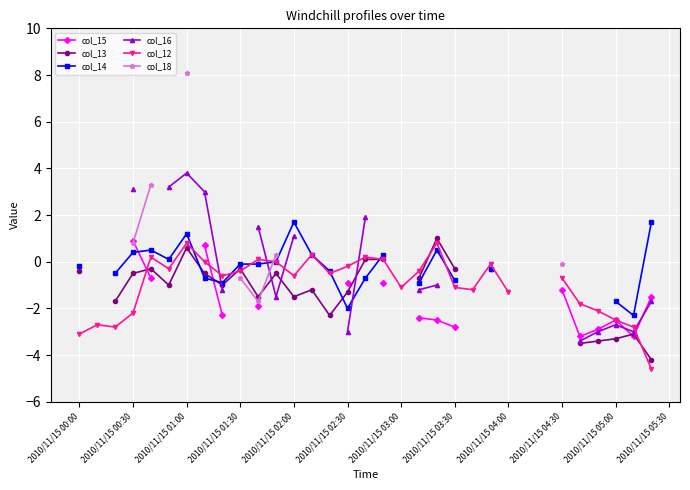

What is the difference between the maximum and minimum values in the col_13 series?

5.2